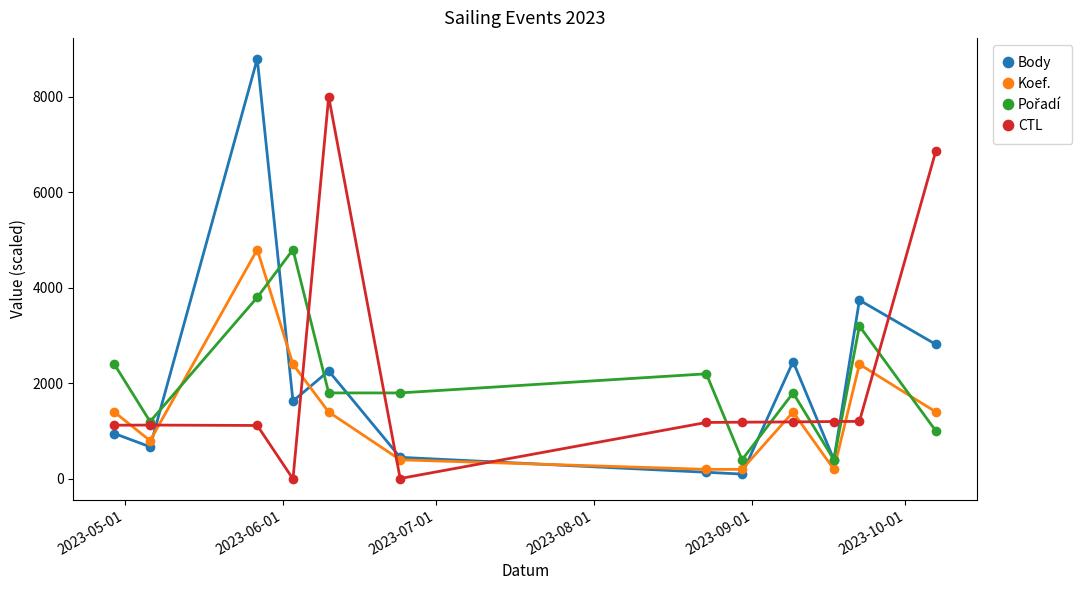

True or false: CTL has more than 1 points higher than both neighbors.

True